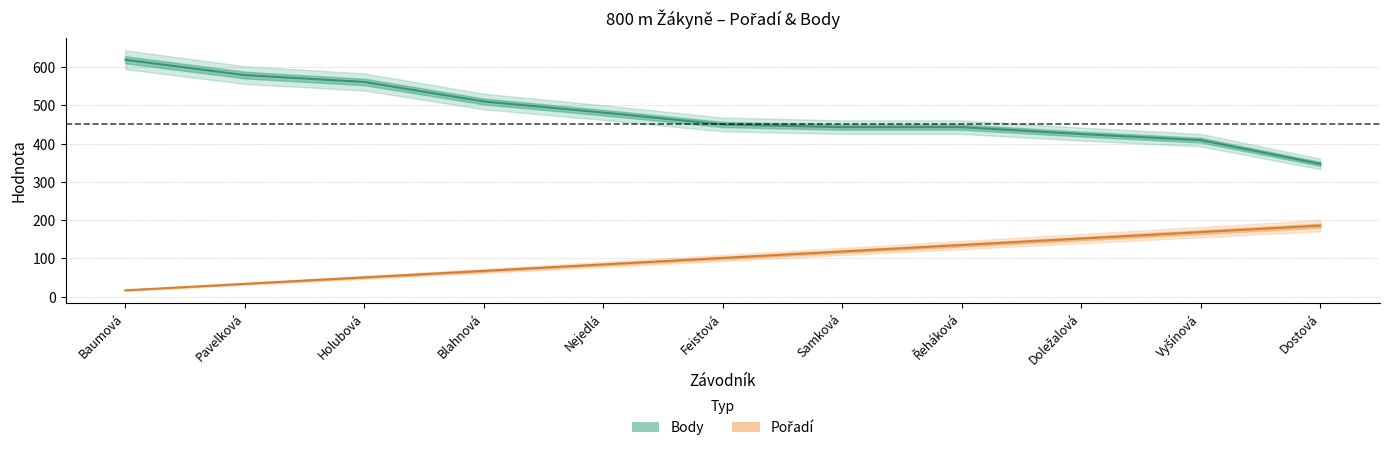

Which series has the widest spread of values?

Body